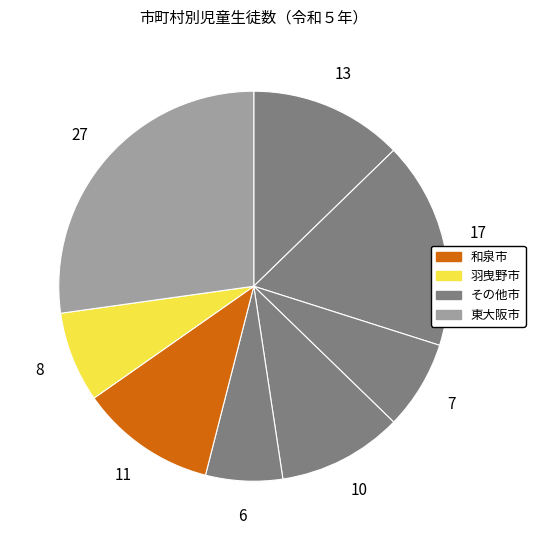

Count the number of slices in the pie.

8